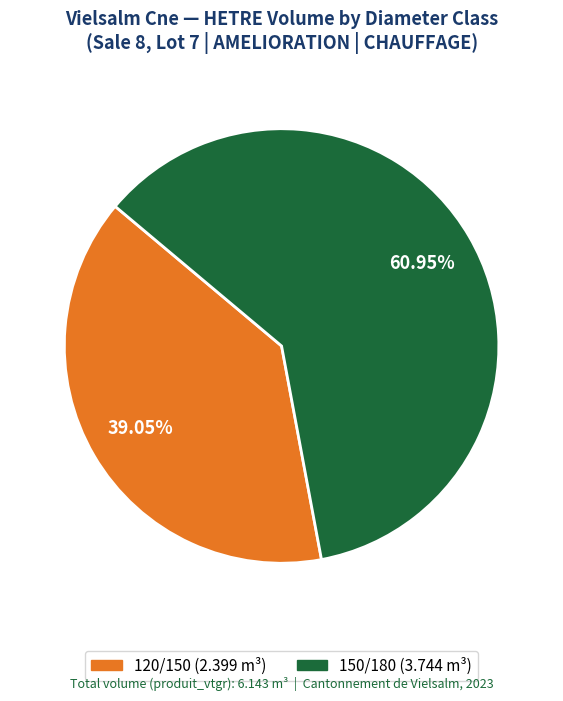

To the nearest percent, what percentage of the pie is 120/150?

39%